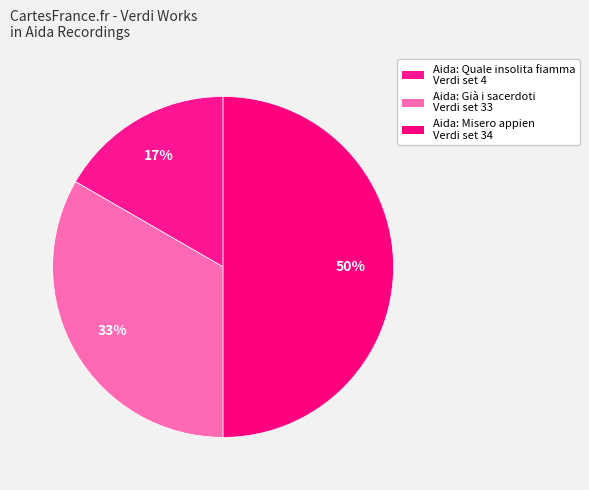

Rank the categories by value from lowest to highest.

Aida: Quale insolita fiamma Verdi set 4, Aida: Già i sacerdoti Verdi set 33, Aida: Misero appien Verdi set 34